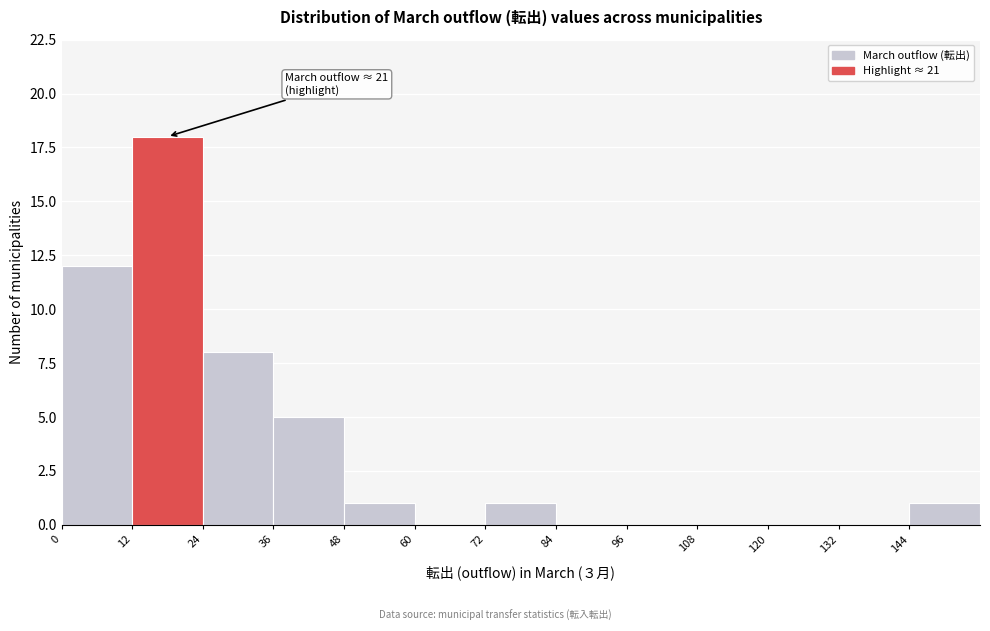

Which range on the x-axis has the tallest bar?

12 to 24